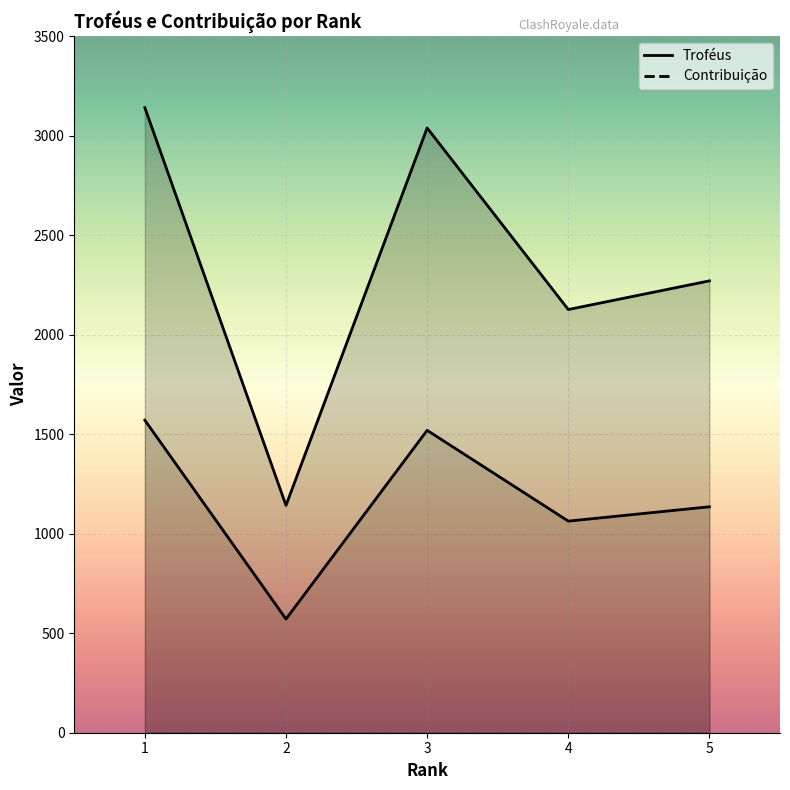

Reading right to left, what are all the values shown in this chart?

Troféus: 2270	2126	3038	1142	3140
Contribuição: 1135	1063	1519	571	1570